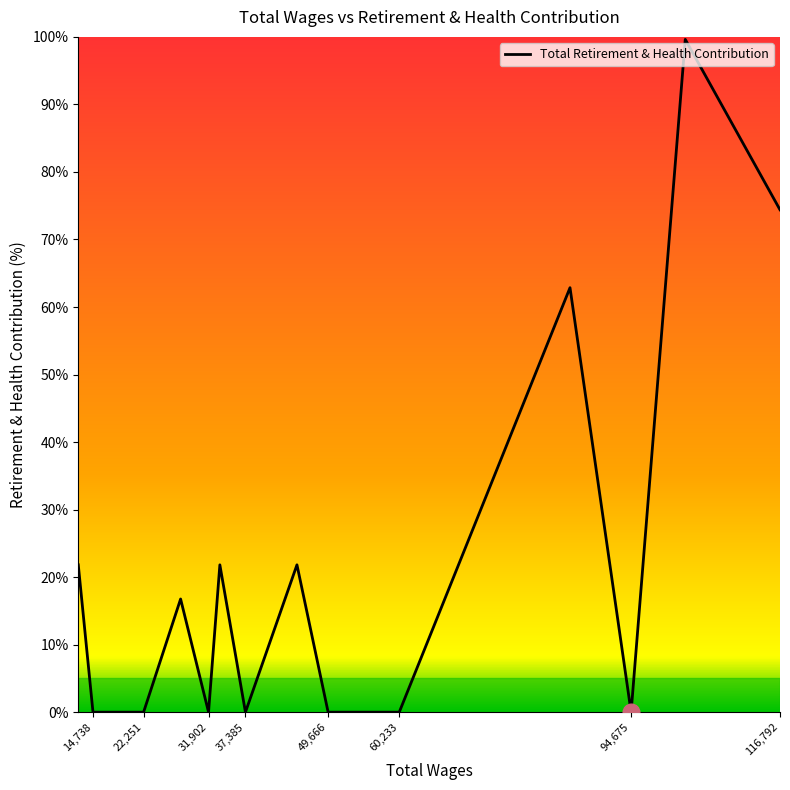

Does the chart have visible grid lines?

No